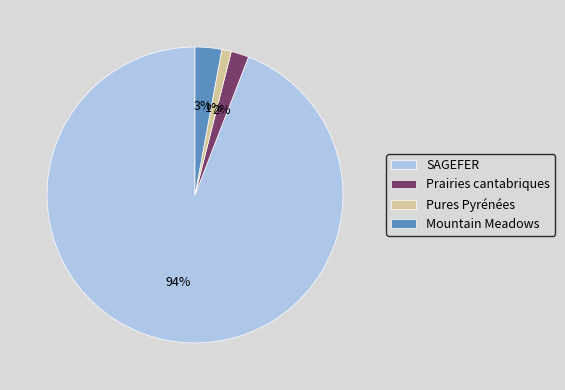

To the nearest percent, what percentage of the pie is SAGEFER?

94%